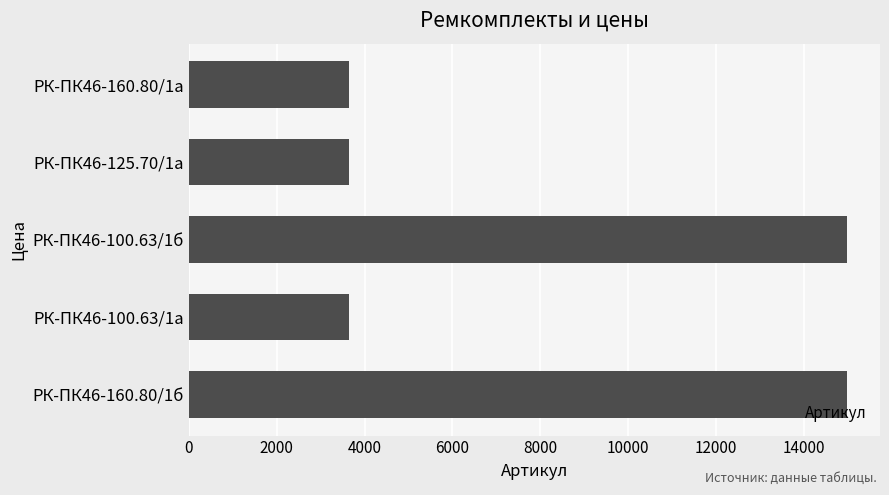

Does the chart contain stacked bars?

No